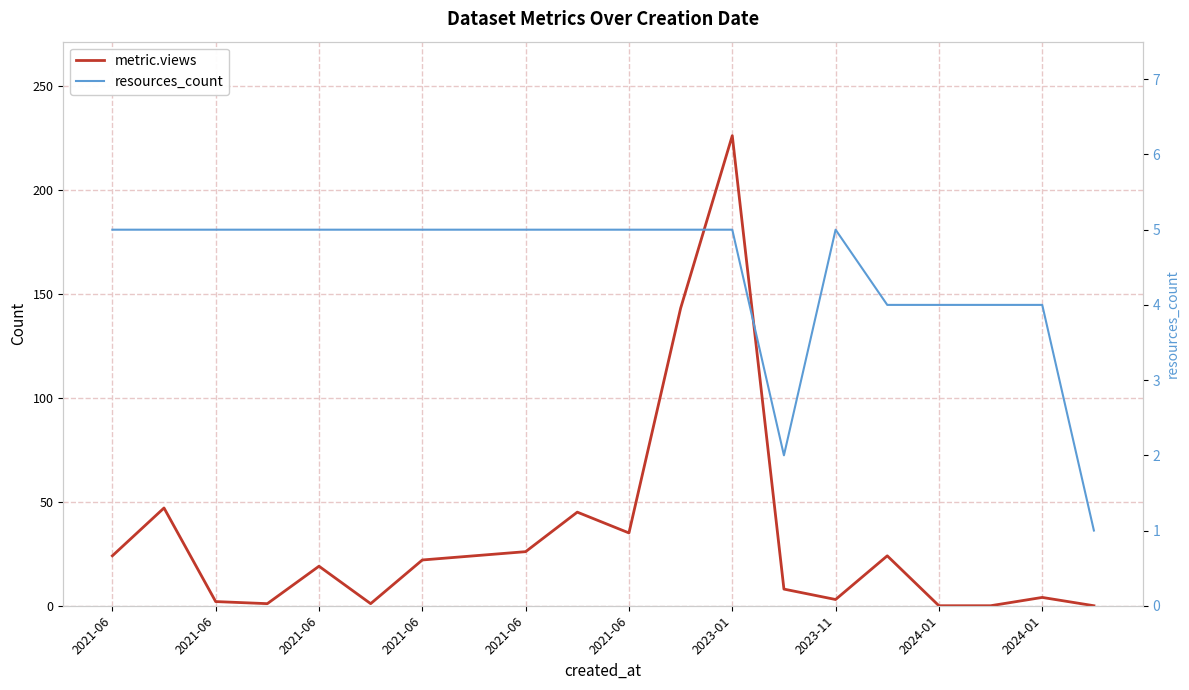

The value of resources_count at 2021-06 is 5. True or false?

True